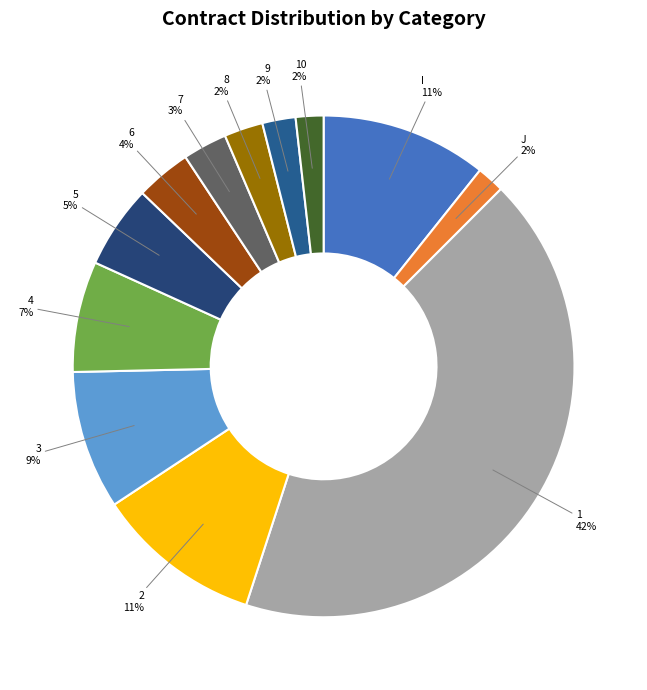

How many segments does this pie chart have?

12